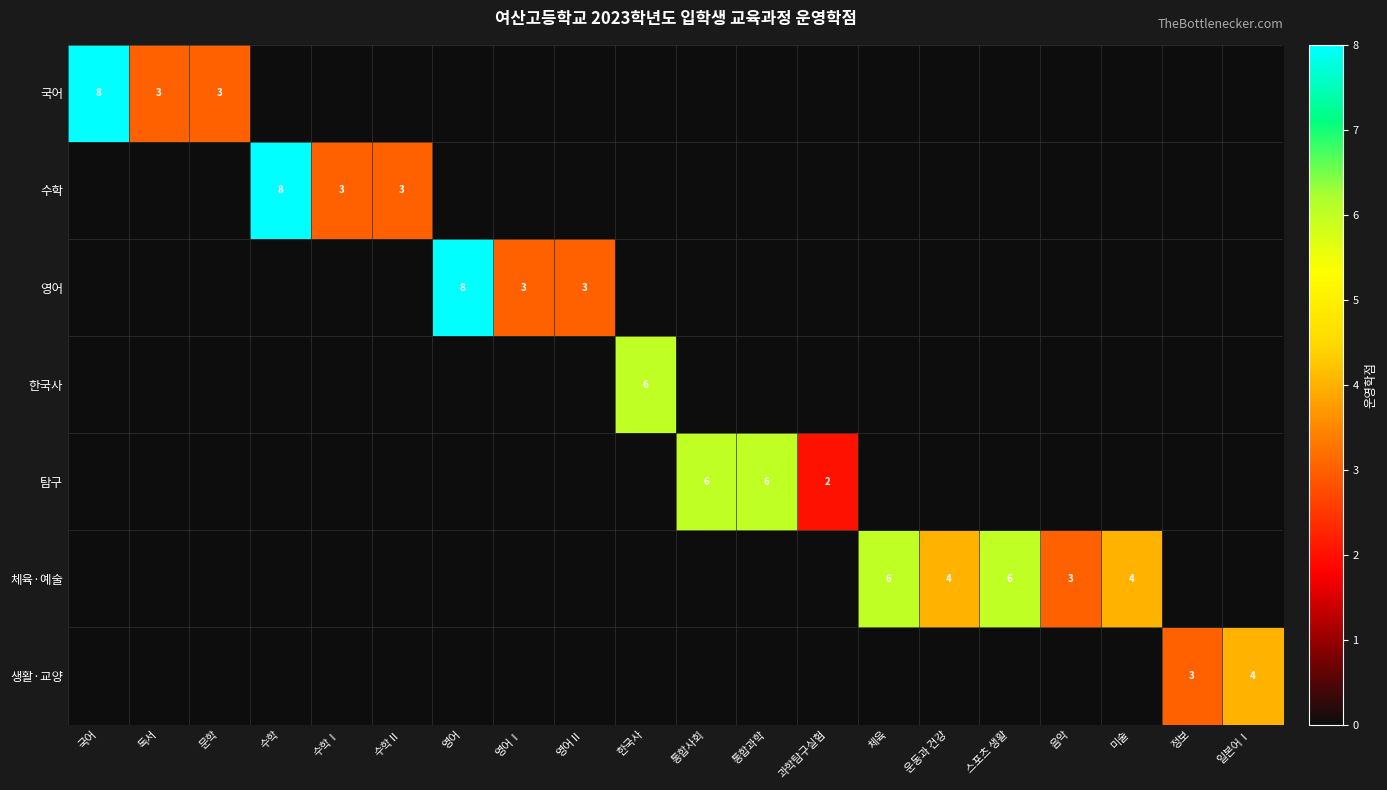

The value of 체육·예술 at 스포츠 생활 is 6. True or false?

True